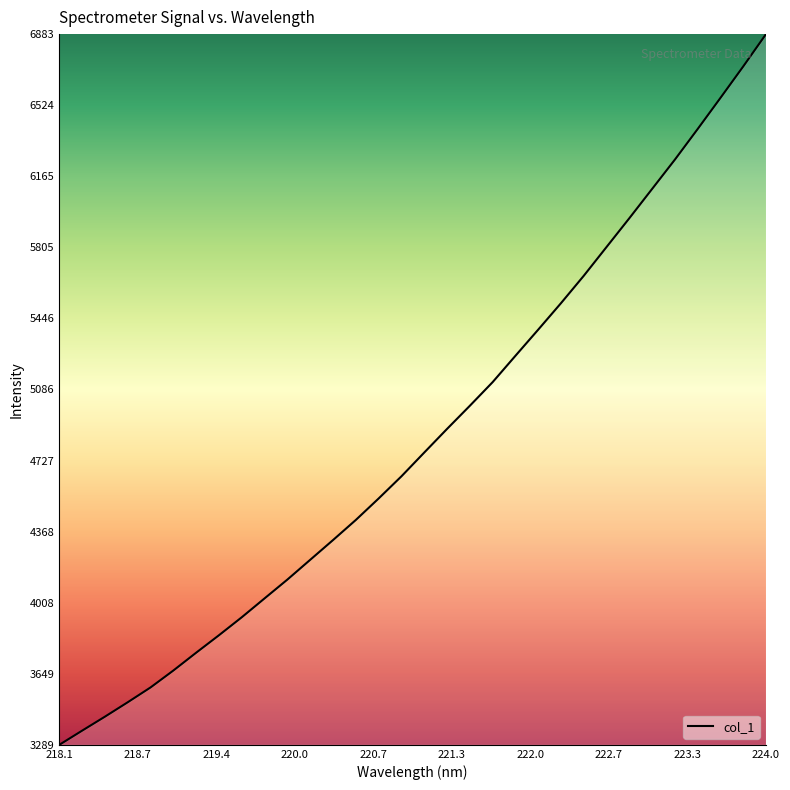

What is the difference between the maximum and minimum values?

3594.0